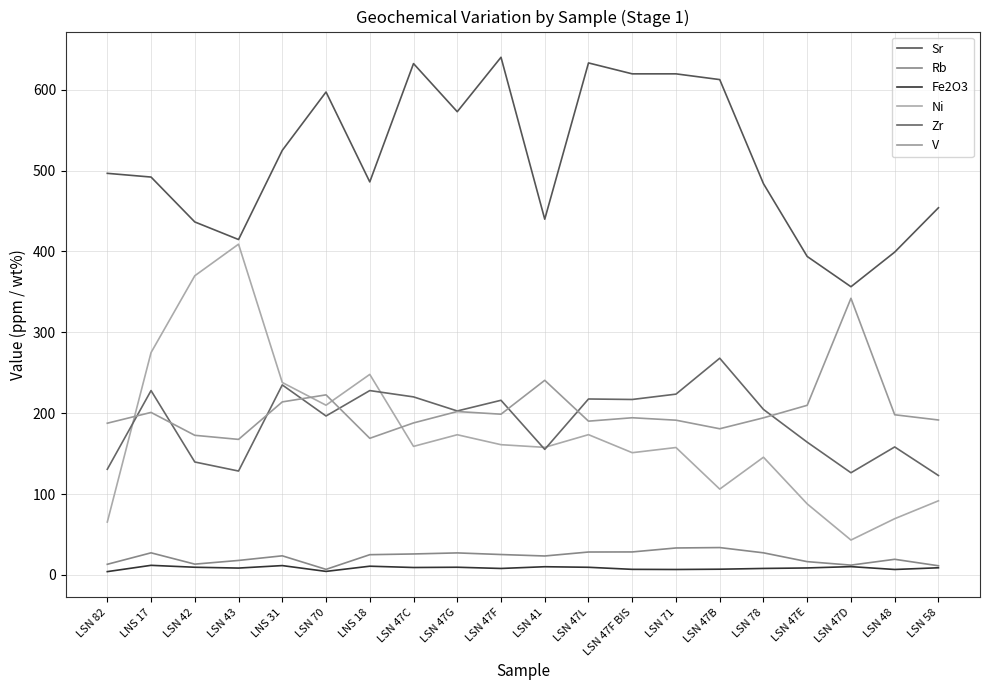

Does the chart display data point markers on the line(s)?

No